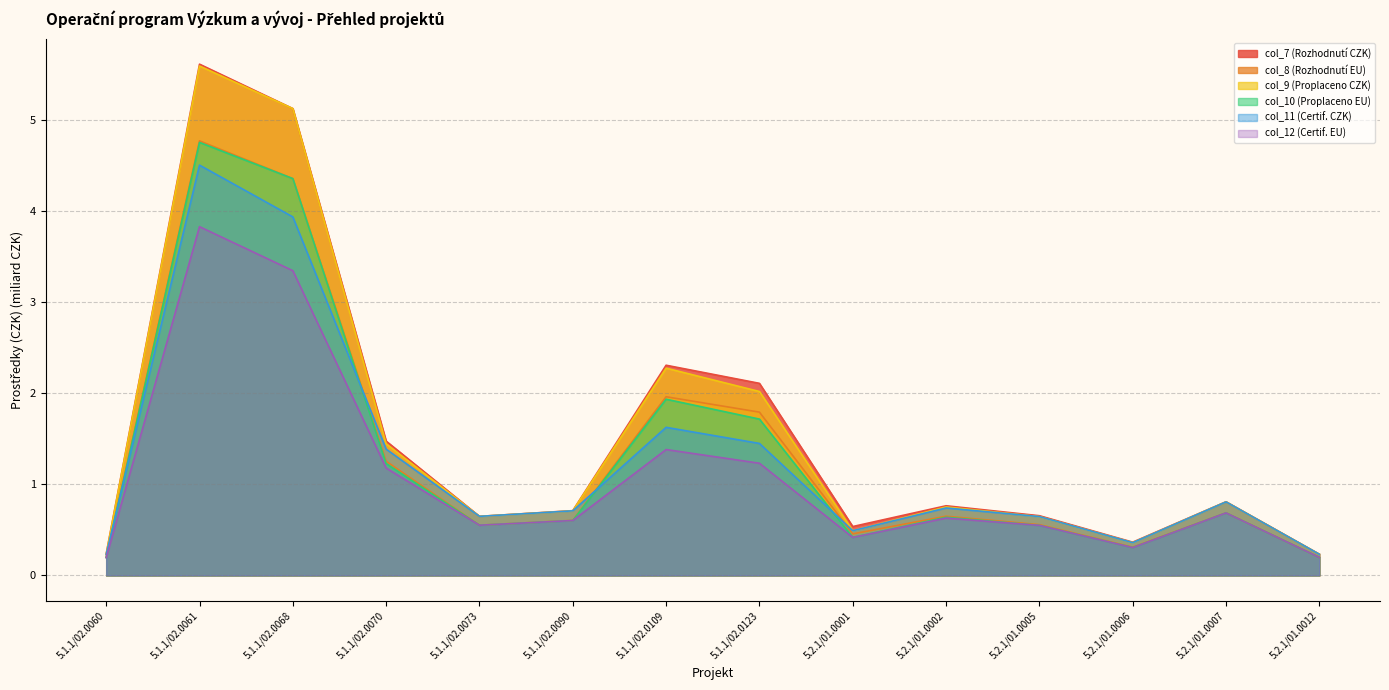

True or false: col_8 (Rozhodnutí EU) and col_12 (Certif. EU) intersect in this chart.

False